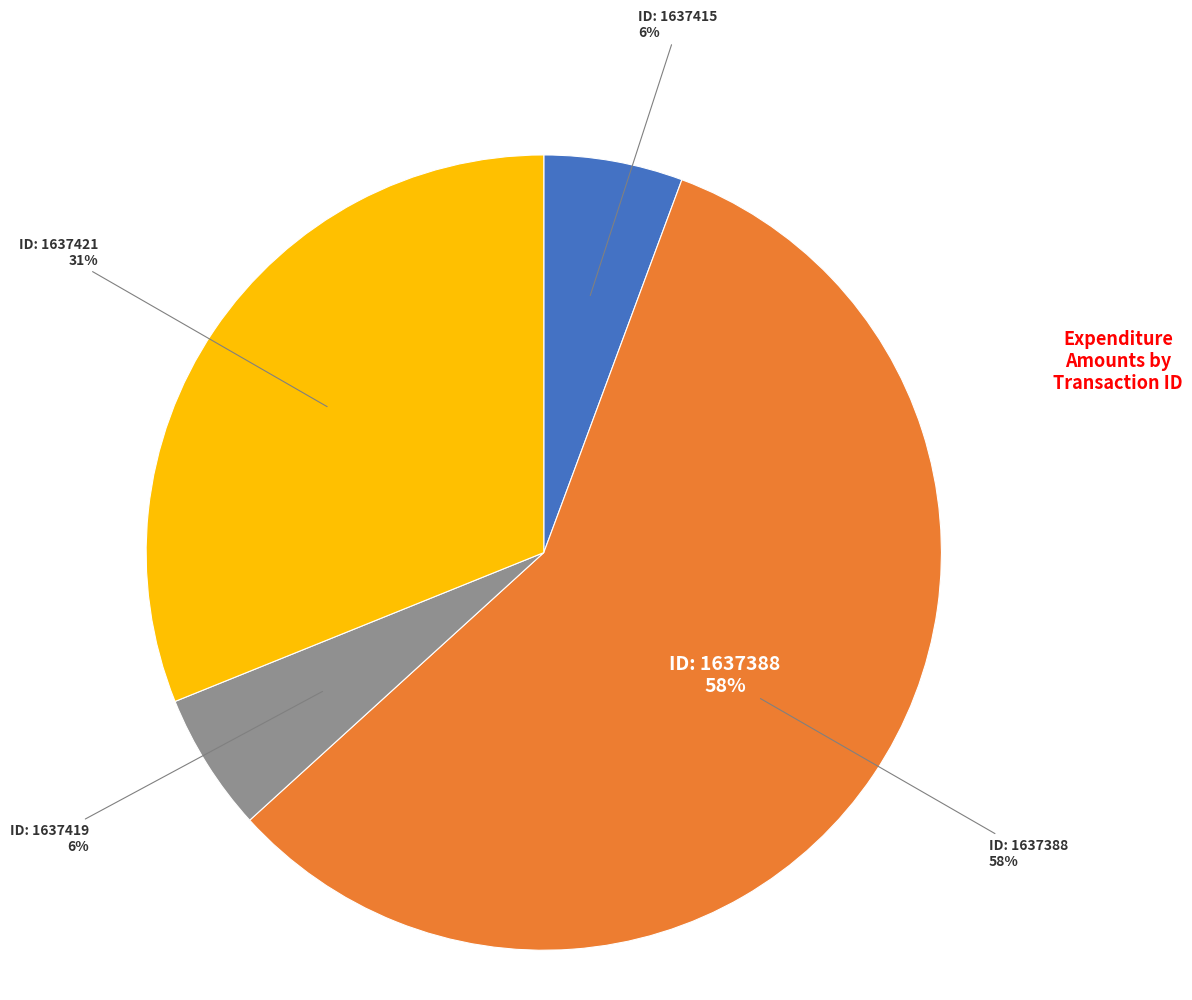

How many segments does this pie chart have?

4